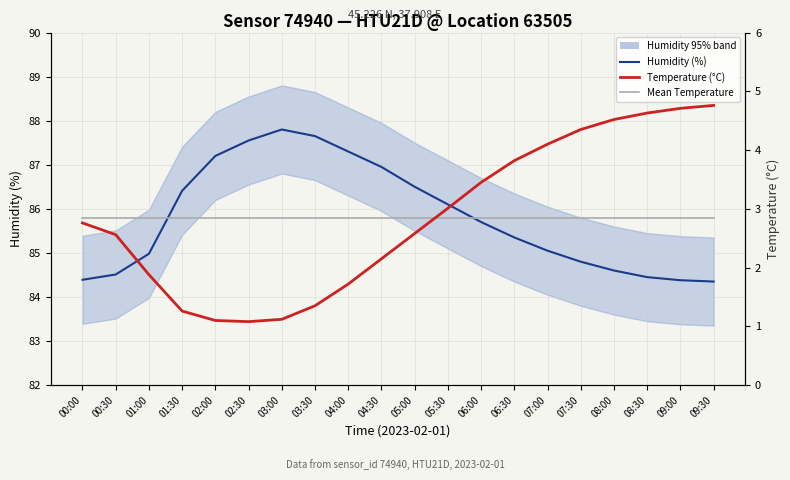

Where is the first local maximum for Humidity with 95% band?

03:00